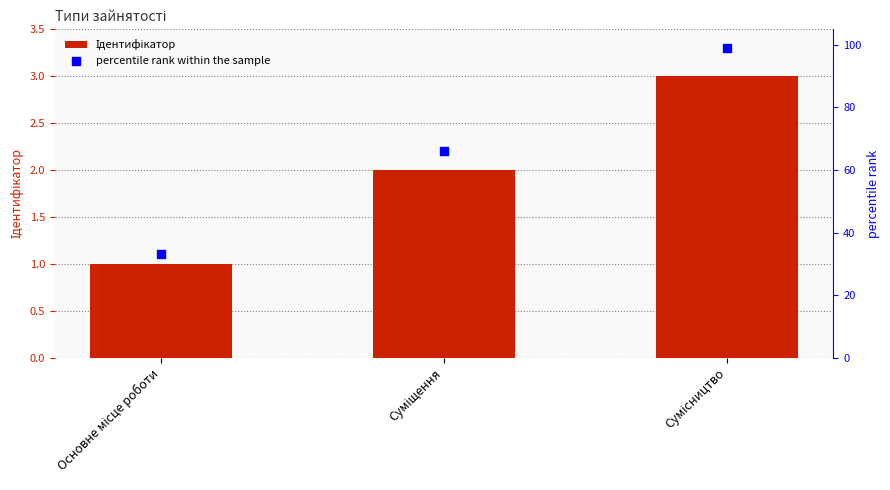

Which series contains the lowest Y value?

Ідентифікатор